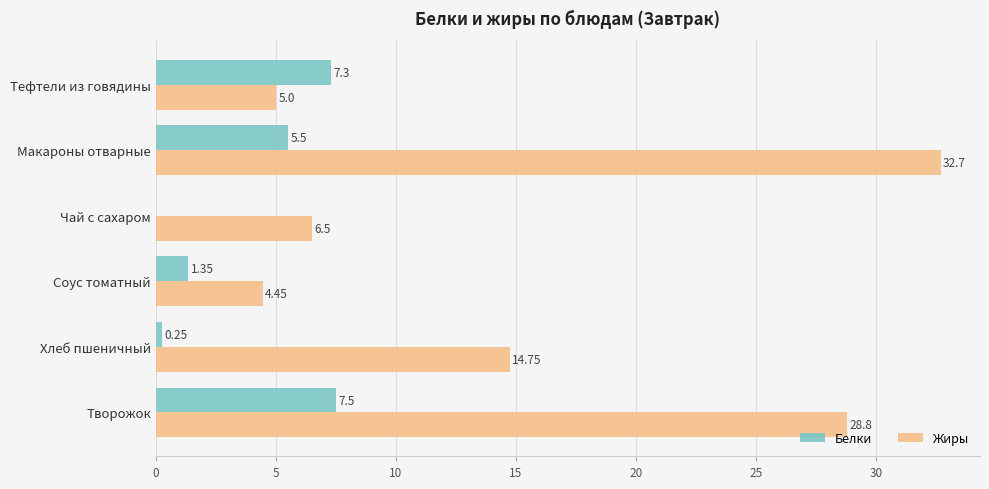

Which series changed the most between Тефтели из говядины and Чай с сахаром?

Белки